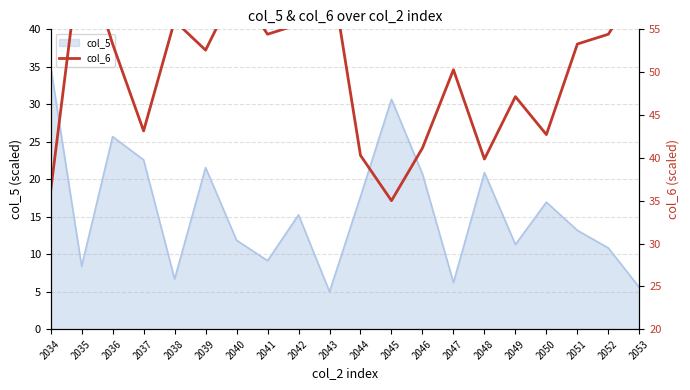

True or false: col_5 has a value of 7.0 at 2043.

False